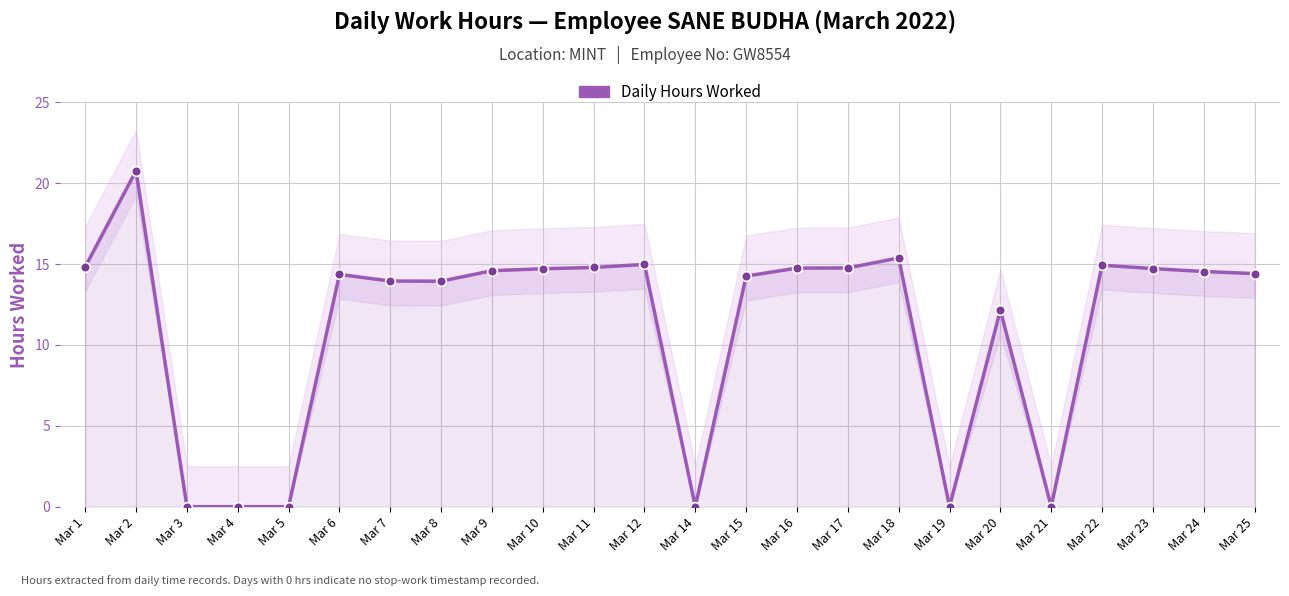

Rank the categories by value from highest to lowest.

Mar 2, Mar 18, Mar 12, Mar 22, Mar 1, Mar 11, Mar 17, Mar 16, Mar 23, Mar 10, Mar 9, Mar 24, Mar 25, Mar 6, Mar 15, Mar 7, Mar 8, Mar 20, Mar 3, Mar 4, Mar 5, Mar 14, Mar 19, Mar 21